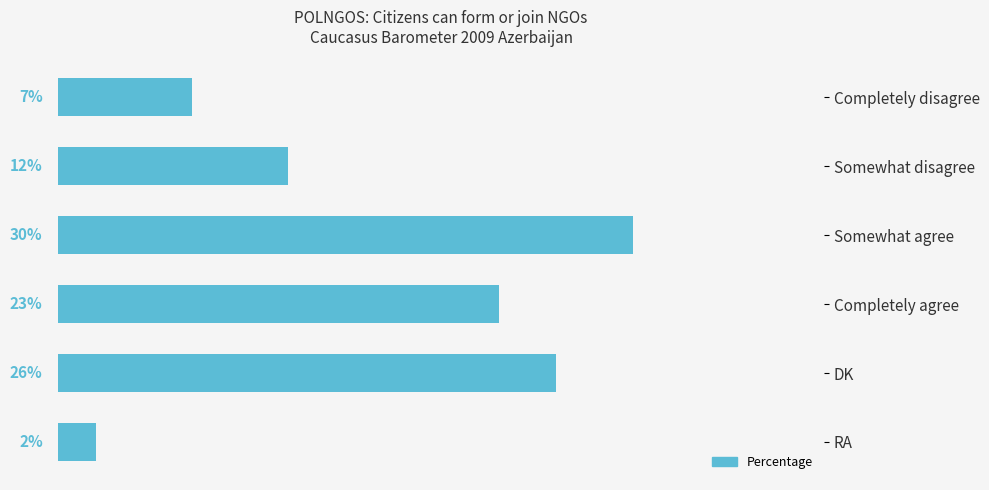

Rank the categories by value from highest to lowest.

Somewhat agree, DK, Completely agree, Somewhat disagree, Completely disagree, RA